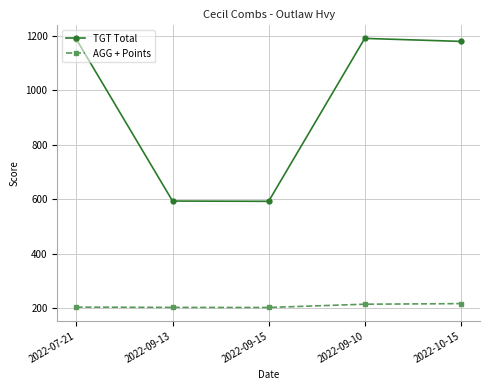

At how many categories does at least one series exceed 884?

3